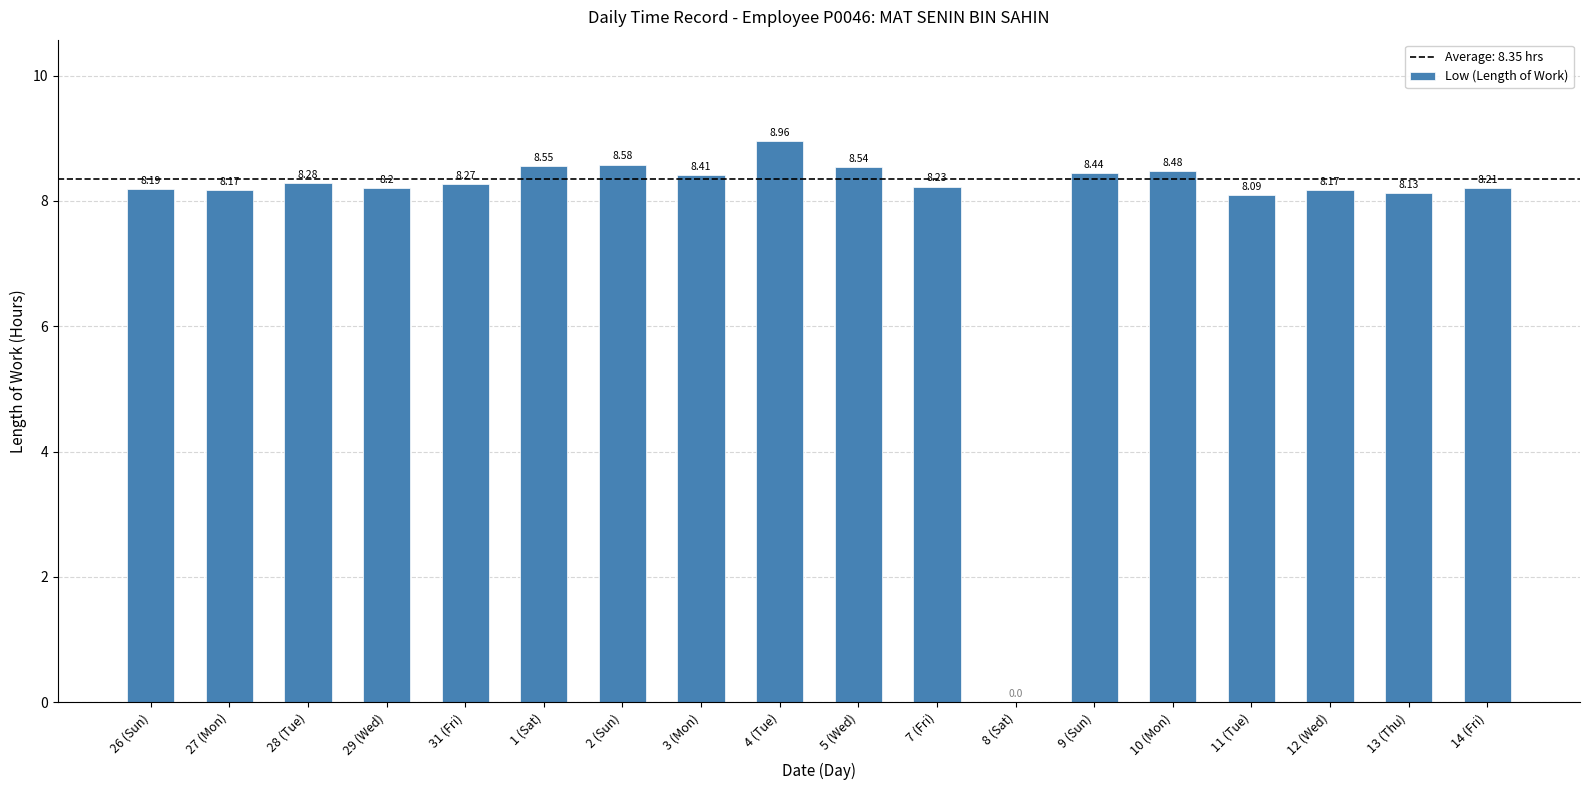

What value does the data have at 4 (Tue)?

9.0